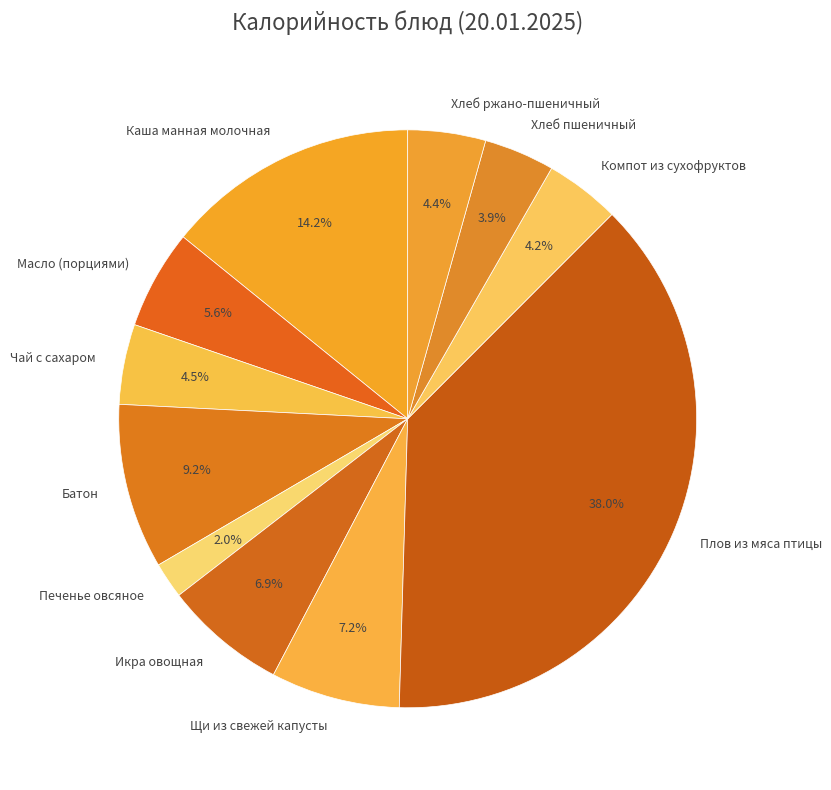

How many segments does this pie chart have?

11